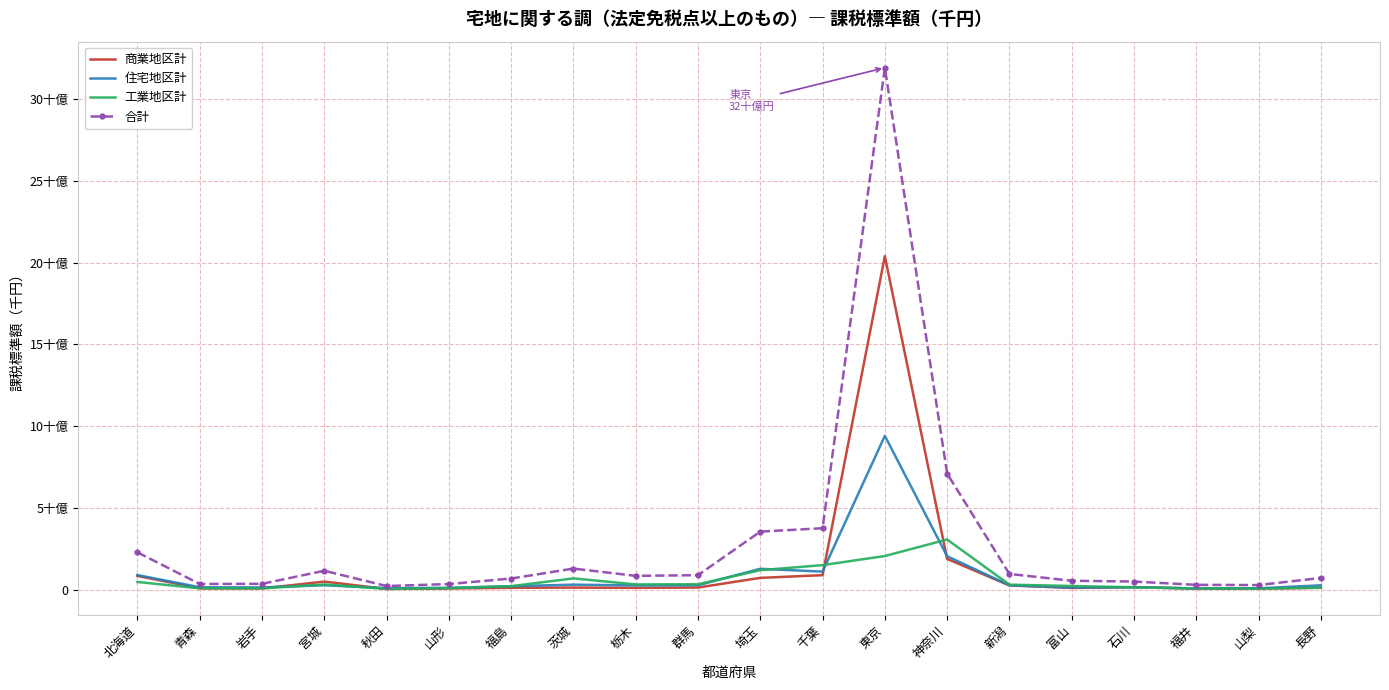

At which category is the sum across all series the highest?

東京